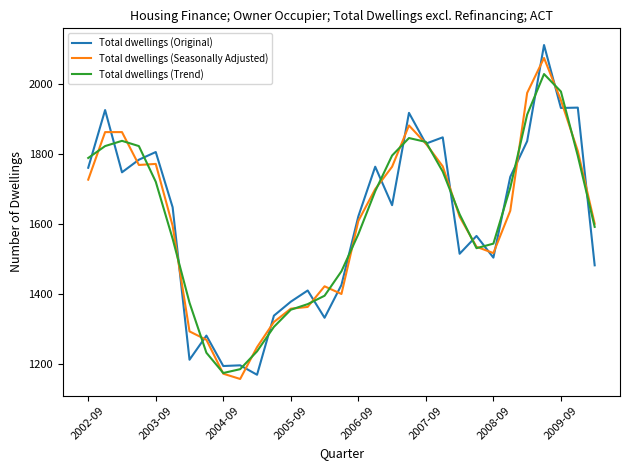

What is the difference between the maximum and minimum values in the Total dwellings (Original) series?

943